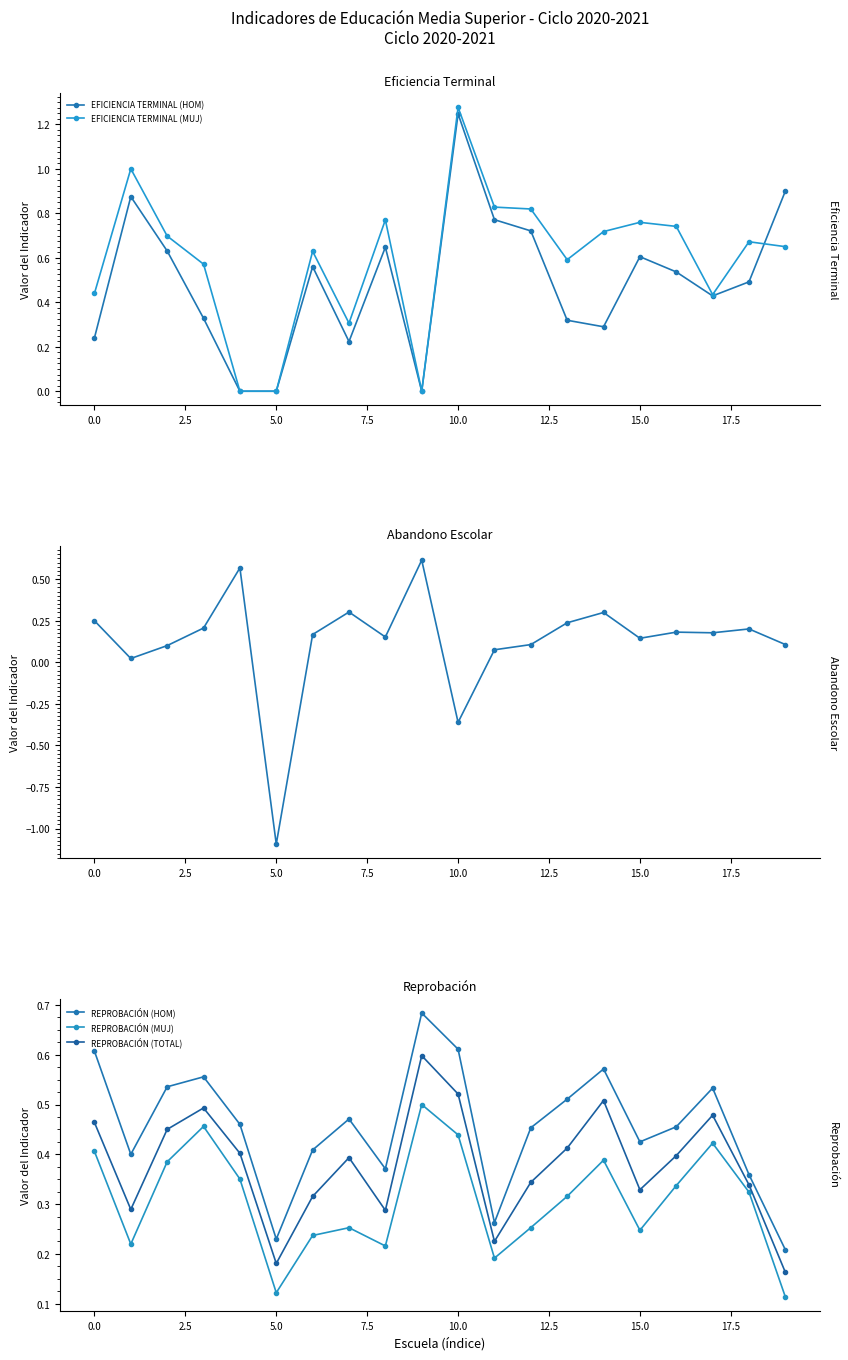

Which category has the highest value in the EFICIENCIA TERMINAL (HOM) series?

10.0